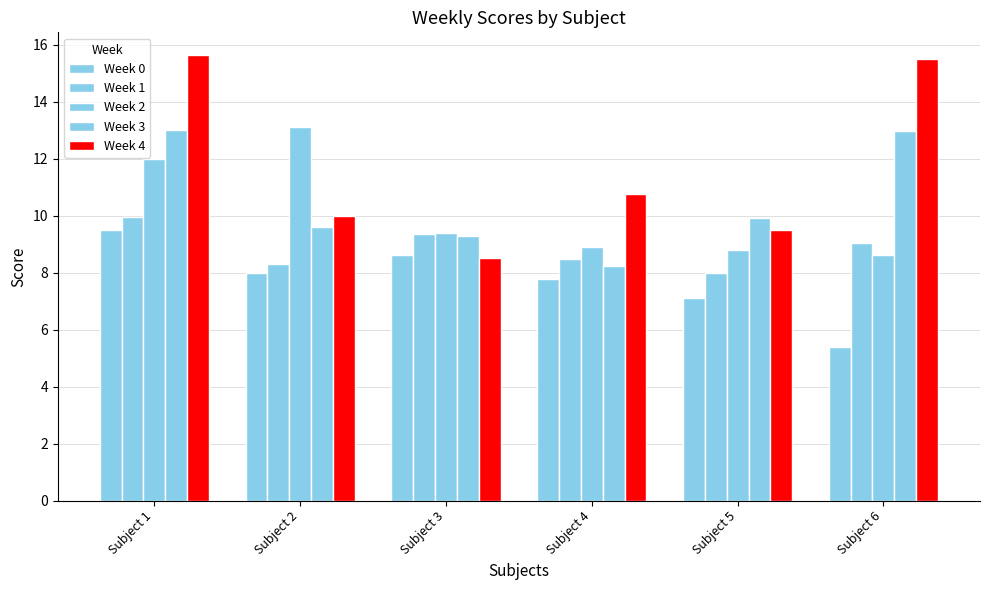

At which label is Week 4 closest to 12?

Subject 4